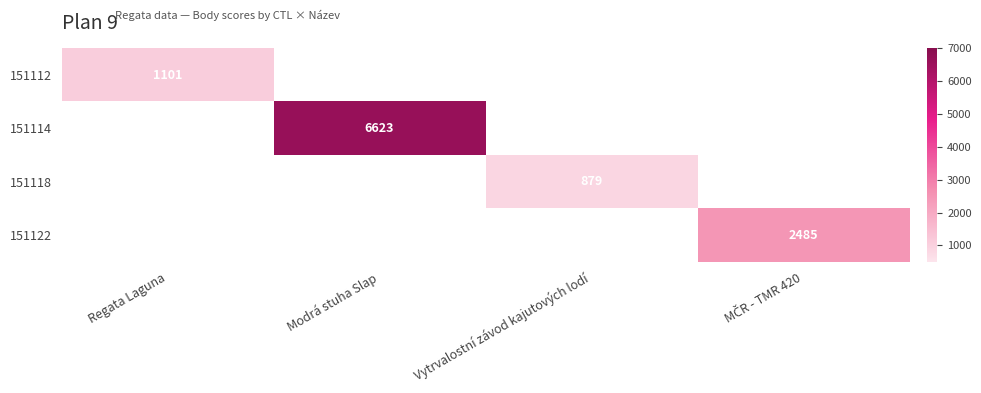

At how many categories does at least one series exceed 302?

4